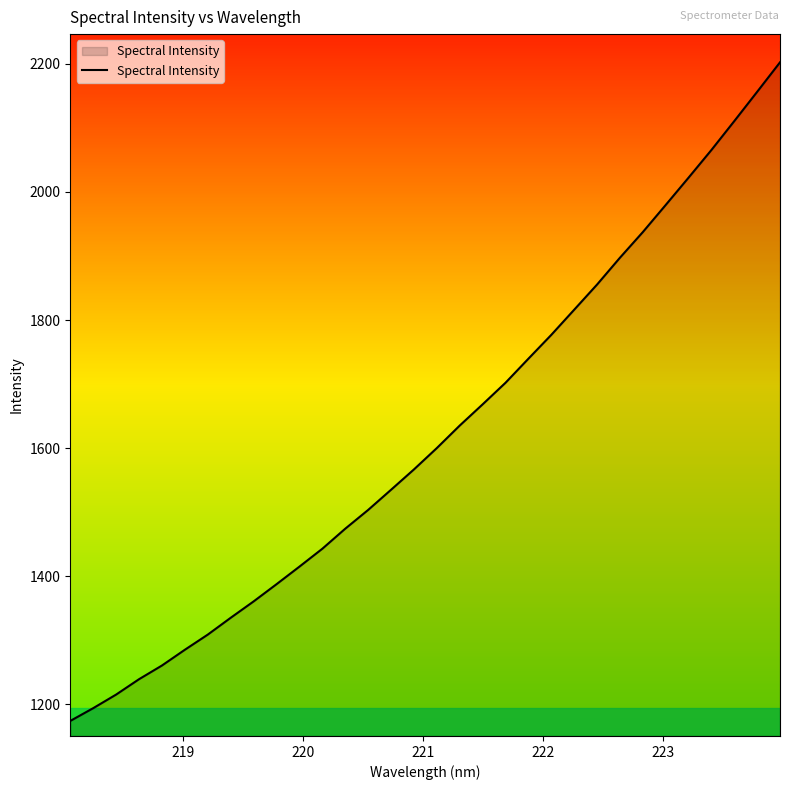

What is the difference between the maximum and minimum values?

1028.2